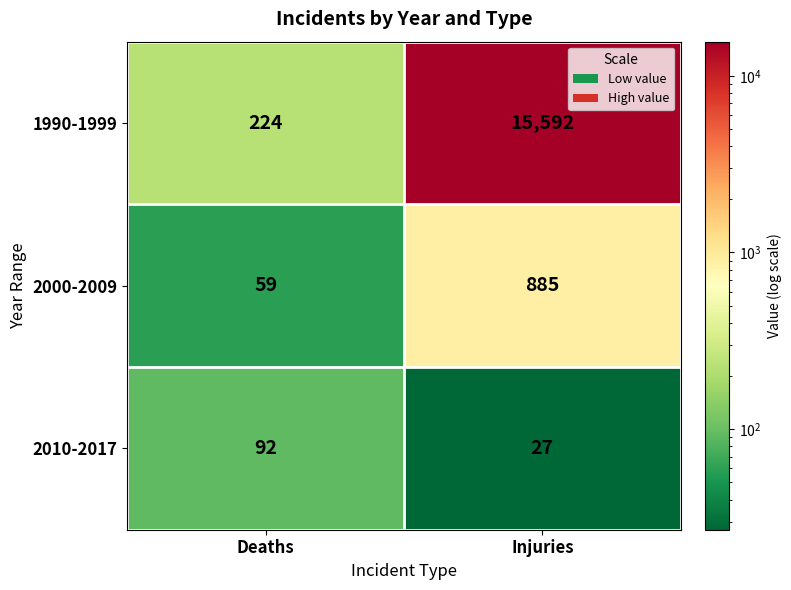

Is it true that 2000-2009 equals 21 at Deaths?

False